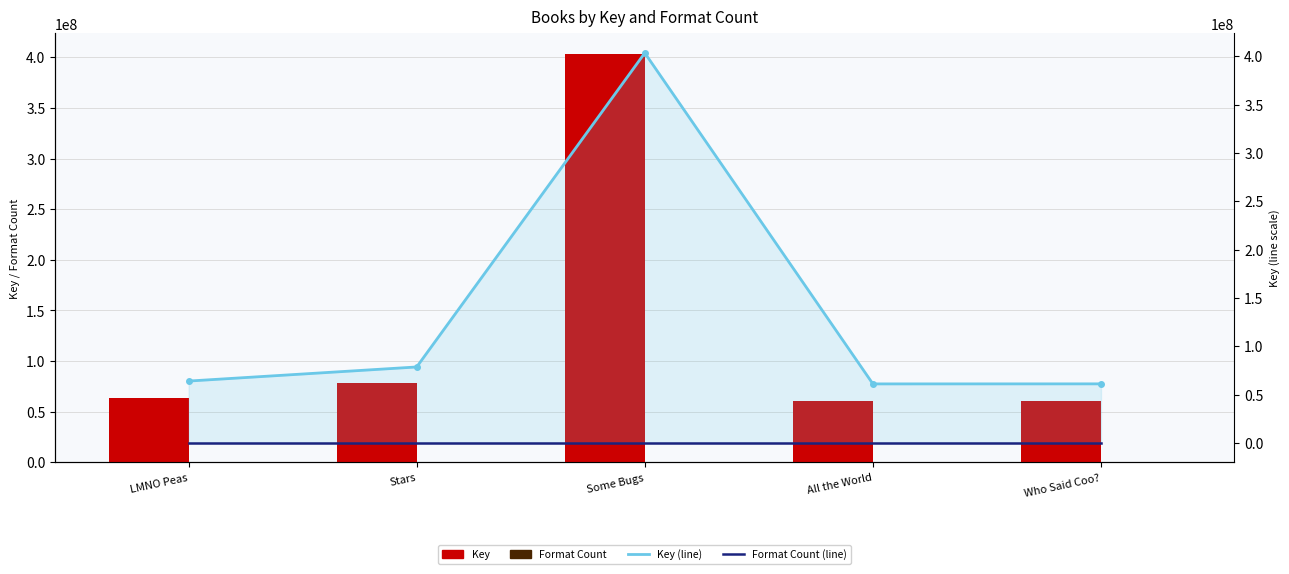

What is the total value across all series at Stars?

157046326